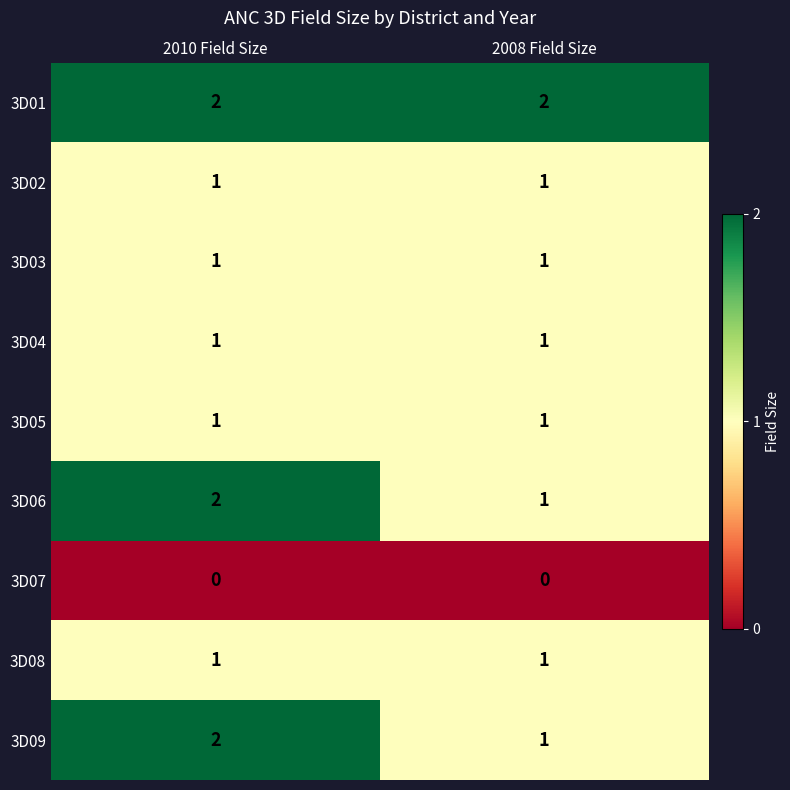

What is the total value across all series at 2010 Field Size?

11